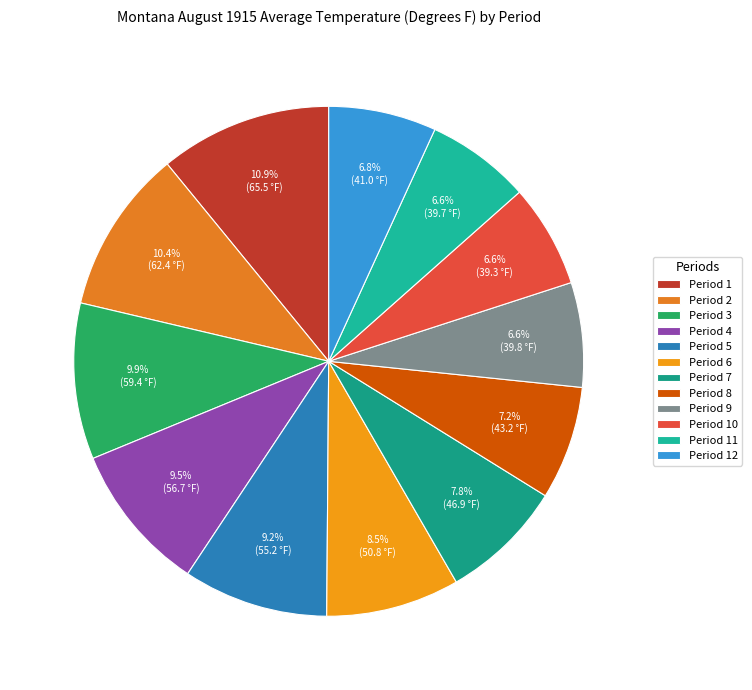

To the nearest percent, what portion does Period 5 represent?

9%